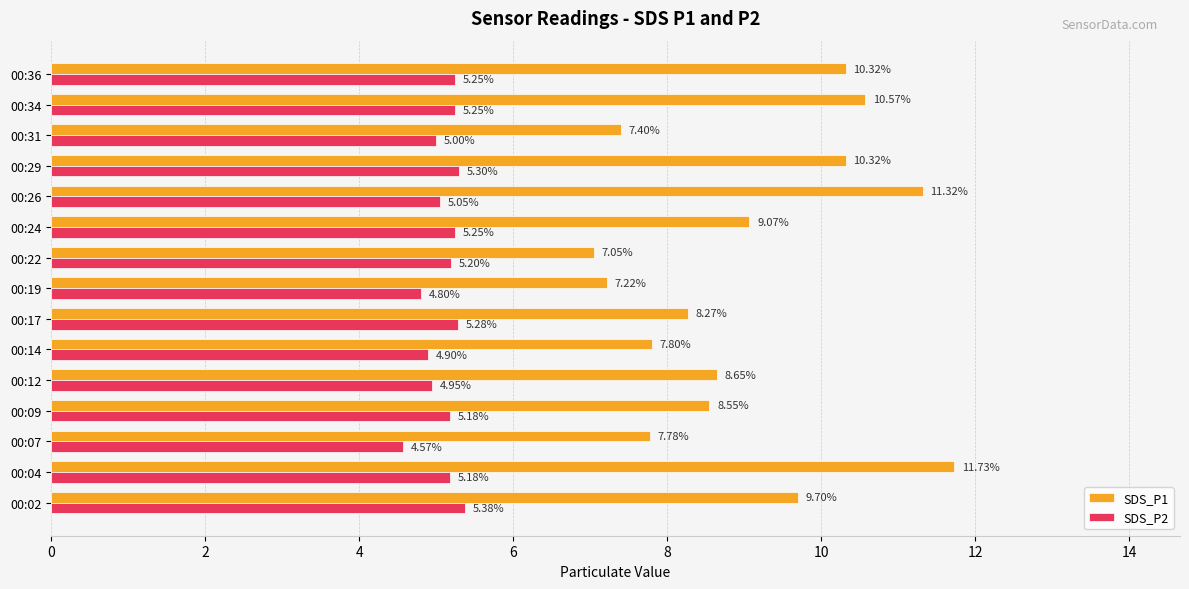

Which series has the largest total across all categories?

SDS_P1